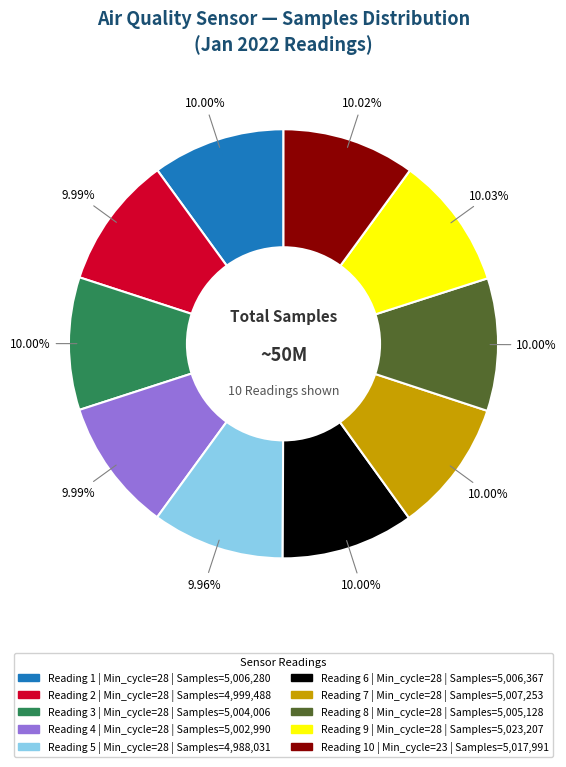

Count the number of slices in the pie.

10